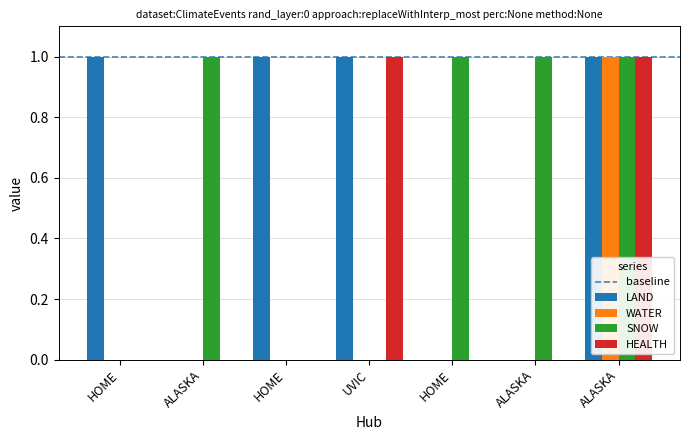

Count the number of categories in the chart.

7